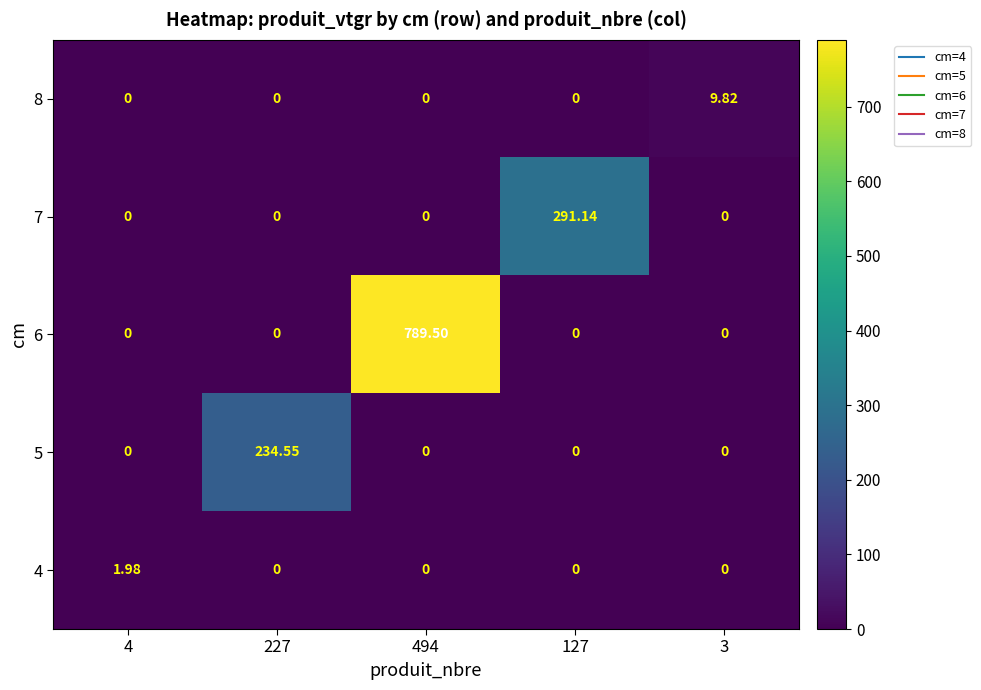

Reading left to right, what are all the values shown in this chart?

4: 4=2.0	227=0.0	494=0.0	127=0.0	3=0.0
5: 4=0.0	227=234.6	494=0.0	127=0.0	3=0.0
6: 4=0.0	227=0.0	494=789.5	127=0.0	3=0.0
7: 4=0.0	227=0.0	494=0.0	127=291.1	3=0.0
8: 4=0.0	227=0.0	494=0.0	127=0.0	3=9.8